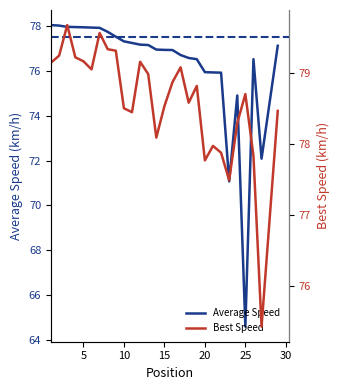

The Average Speed series shows 47.6 at 10. True or false?

False